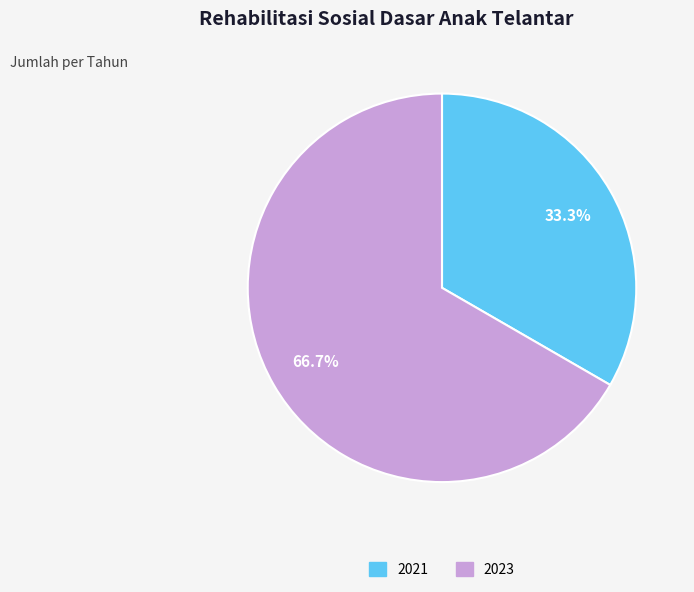

How many slices are in this pie chart?

2